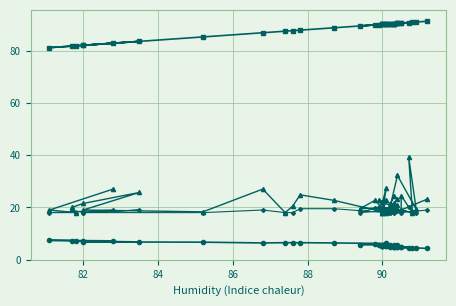

Which series has the largest range (max minus min)?

SDS_P1